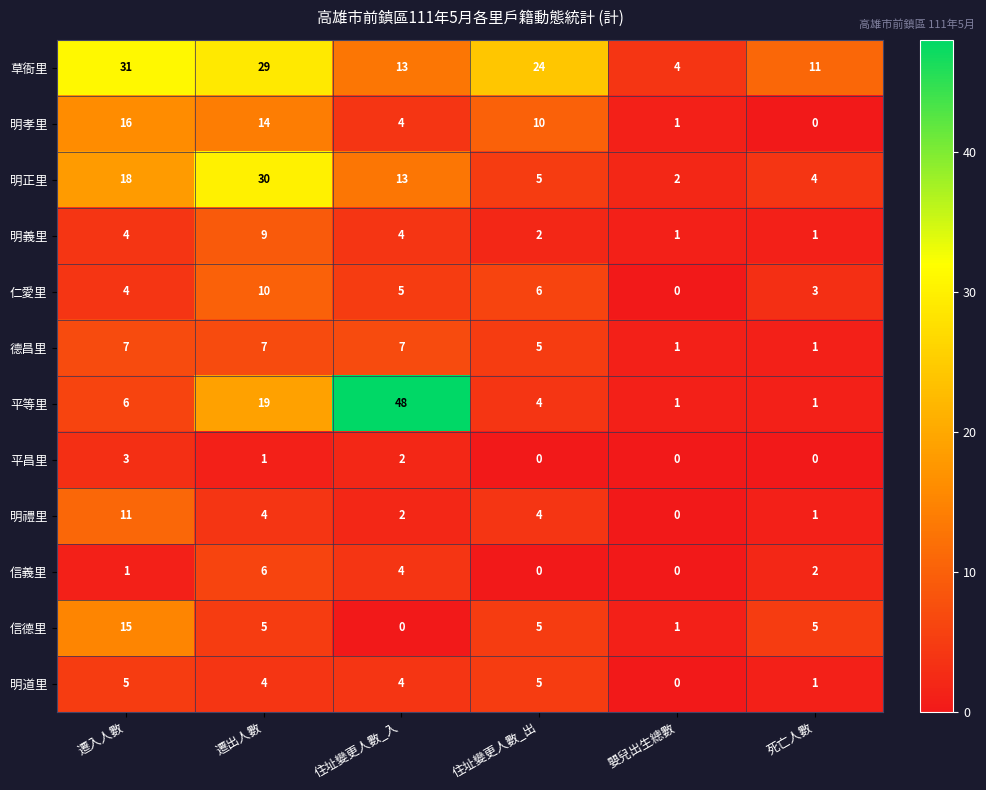

Is it true that 平昌里 equals 3 at 遷入人數?

True